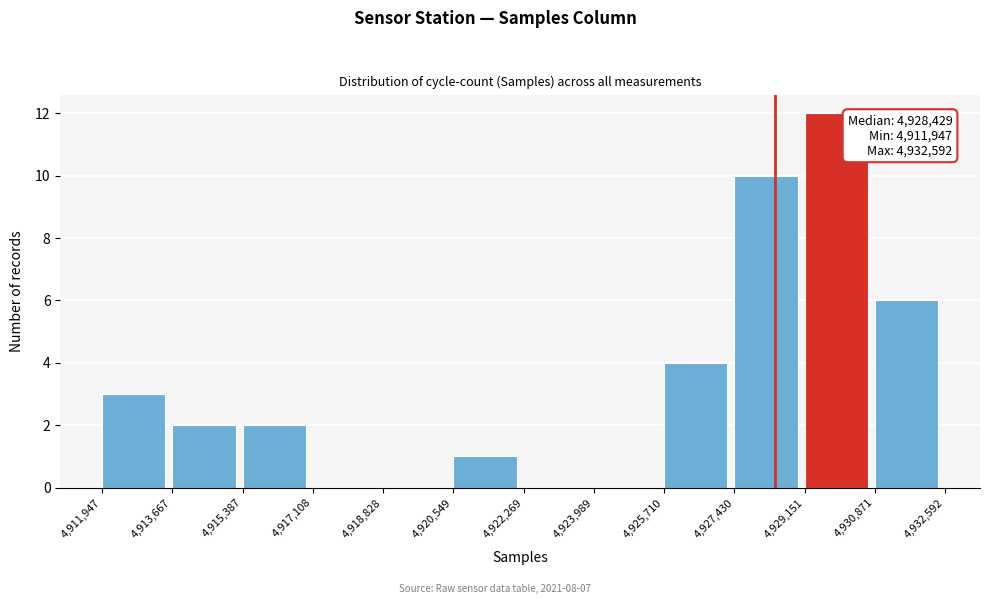

Over which range of the x-axis is the bar tallest?

4,929,151 to 4,930,871